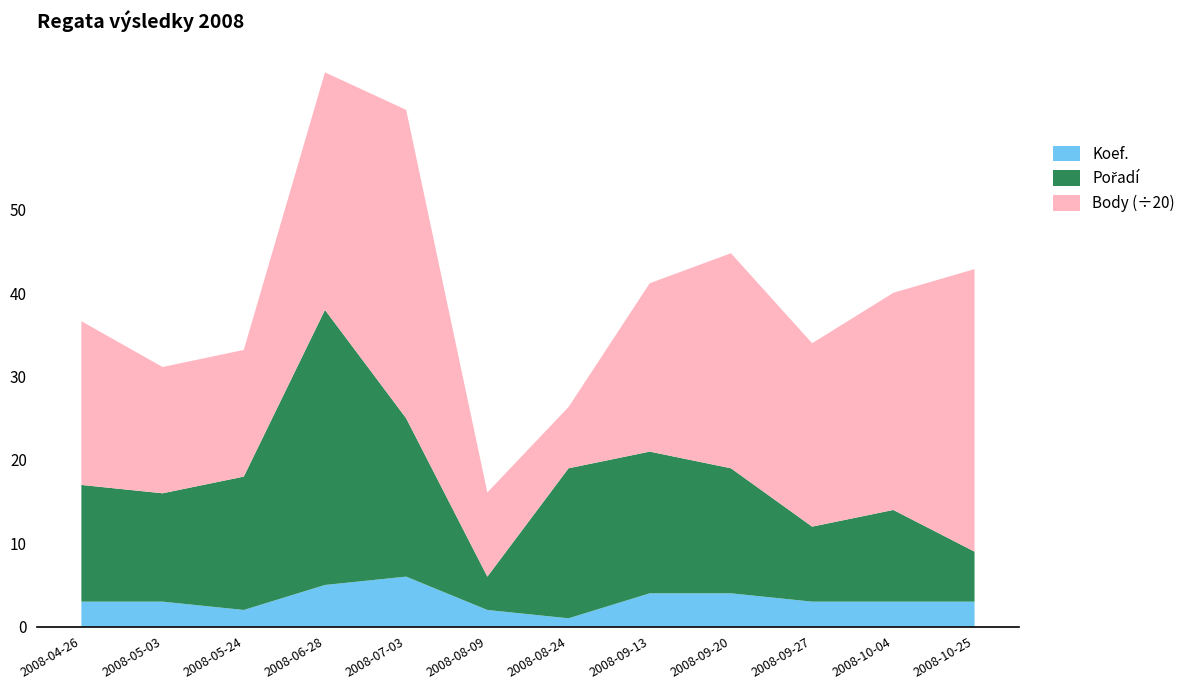

Reading right to left, what are all the values shown in this chart?

Koef.: 2008-10-25=3	2008-10-04=3	2008-09-27=3	2008-09-20=4	2008-09-13=4	2008-08-24=1	2008-08-09=2	2008-07-03=6	2008-06-28=5	2008-05-24=2	2008-05-03=3	2008-04-26=3
Pořadí: 2008-10-25=6	2008-10-04=11	2008-09-27=9	2008-09-20=15	2008-09-13=17	2008-08-24=18	2008-08-09=4	2008-07-03=19	2008-06-28=33	2008-05-24=16	2008-05-03=13	2008-04-26=14
Body: 2008-10-25=678	2008-10-04=521	2008-09-27=440	2008-09-20=516	2008-09-13=404	2008-08-24=147	2008-08-09=202	2008-07-03=740	2008-06-28=570	2008-05-24=304	2008-05-03=303	2008-04-26=393